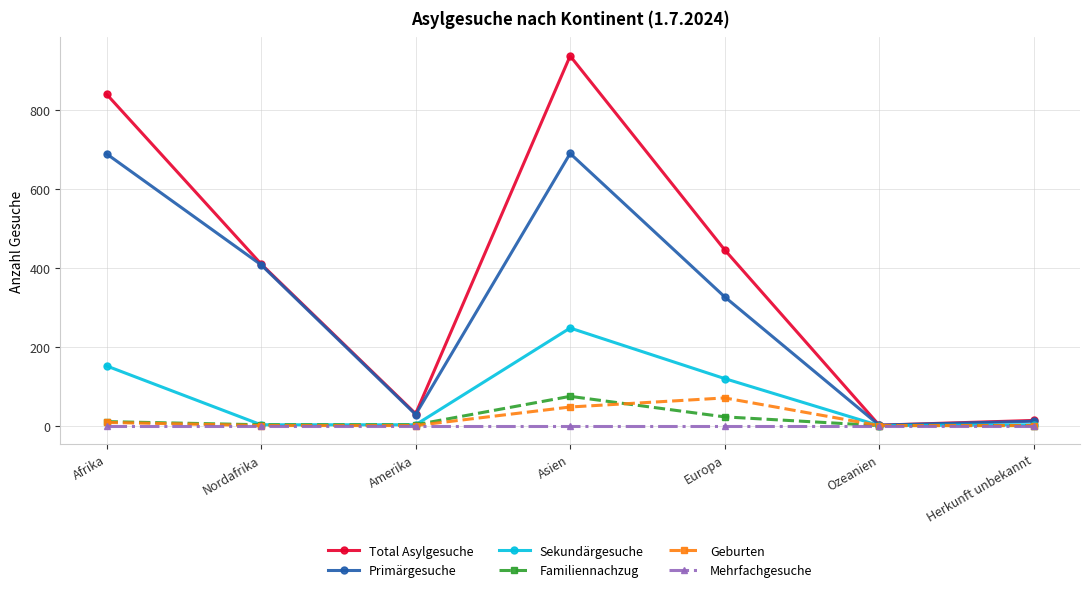

Which label corresponds to the largest value in the chart?

Asien